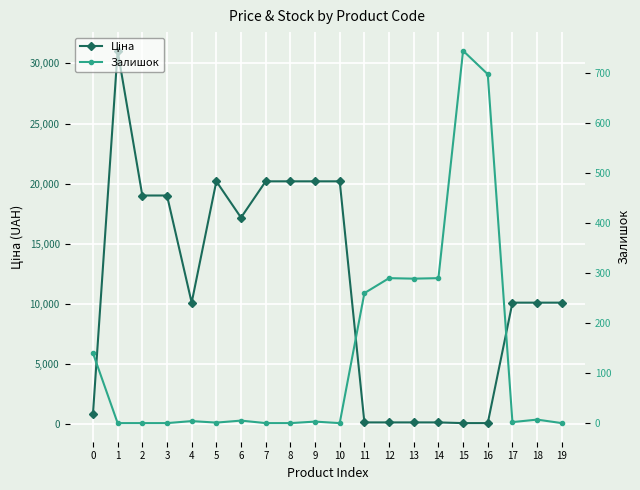

What is the difference between the maximum and minimum values in the Ціна series?

31000.7